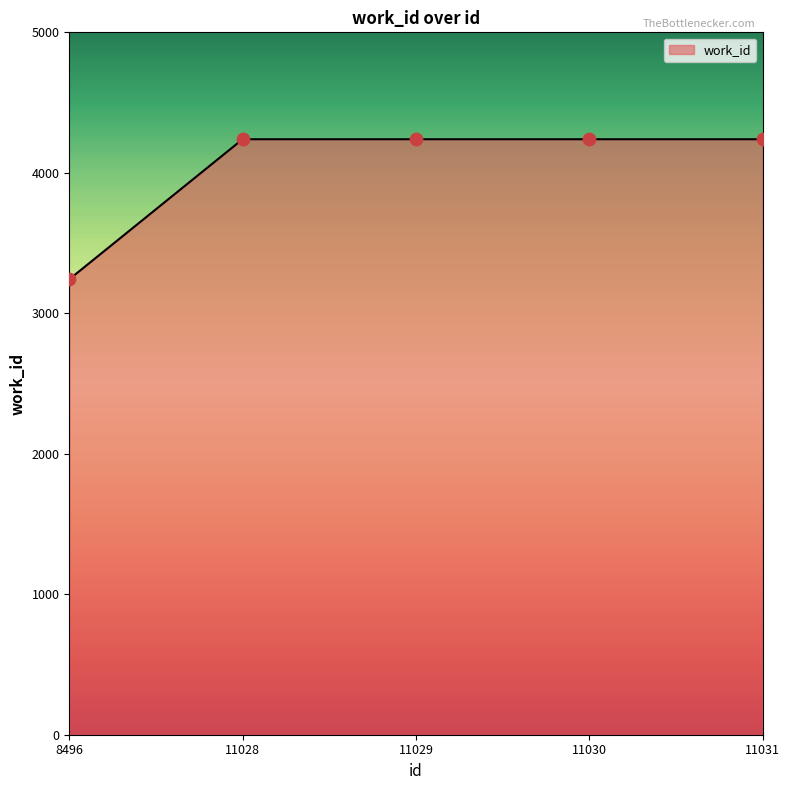

Approximately how many times larger is the value at 8496 compared to 11028?

0.8